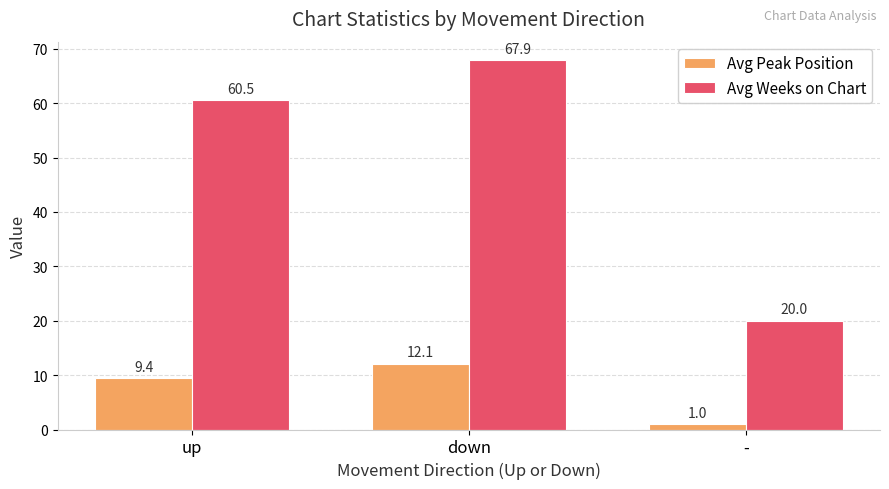

Which series has the largest total across all categories?

Avg Weeks on Chart